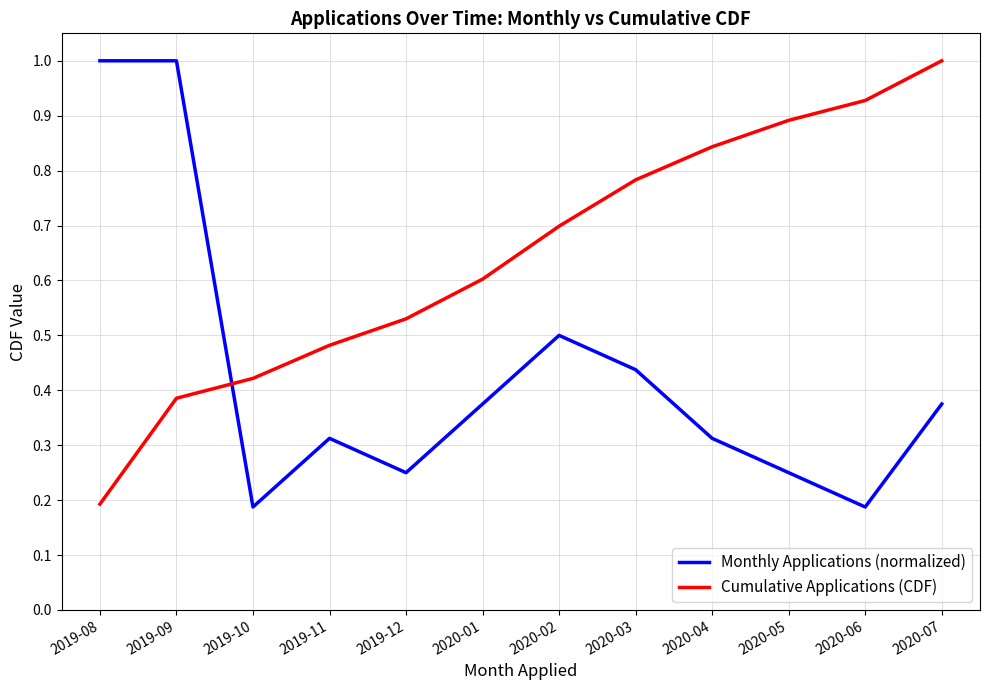

What position from the right is 2020-03?

5